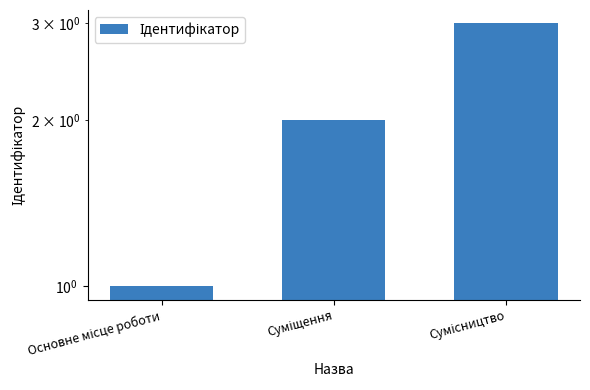

What value does the data have at Суміщення?

2